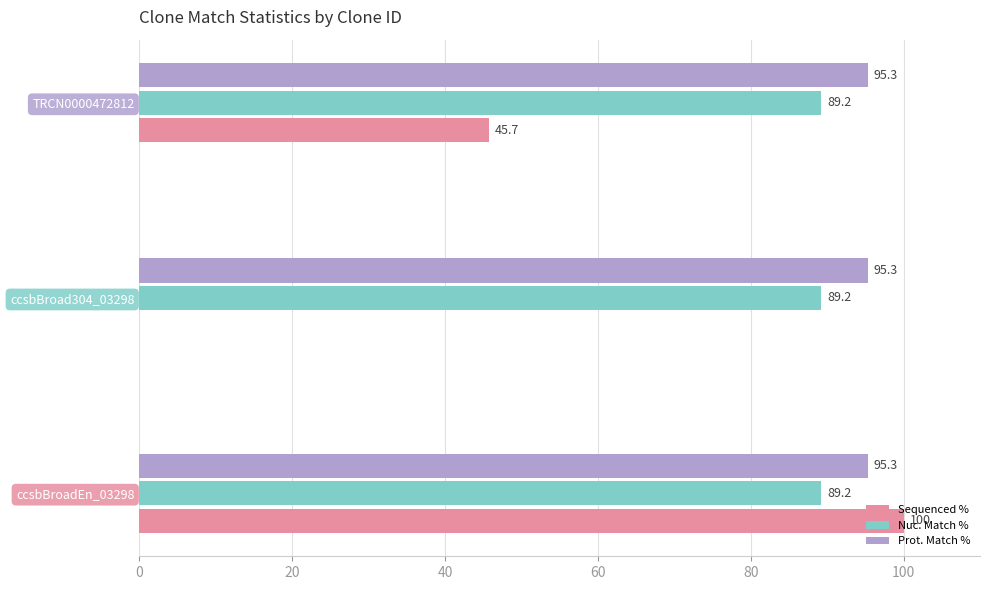

Which series has the widest spread of values?

Sequenced %